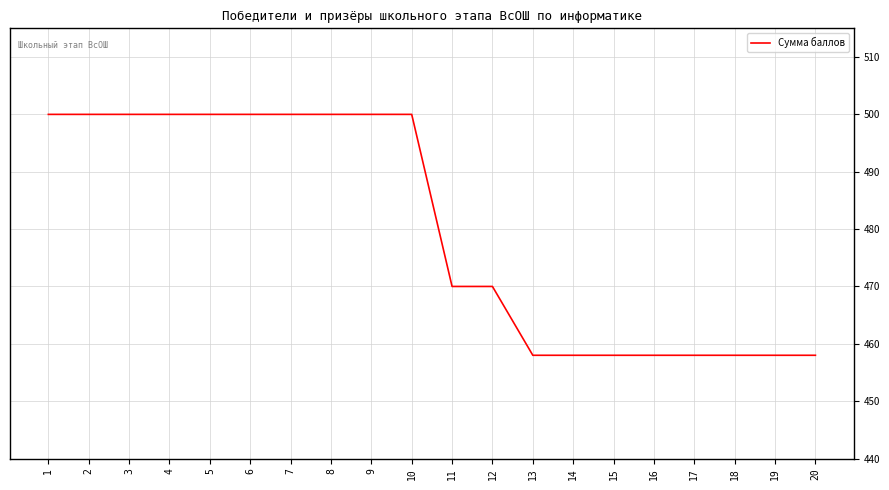

What is the difference between the values at 10 and 19?

42